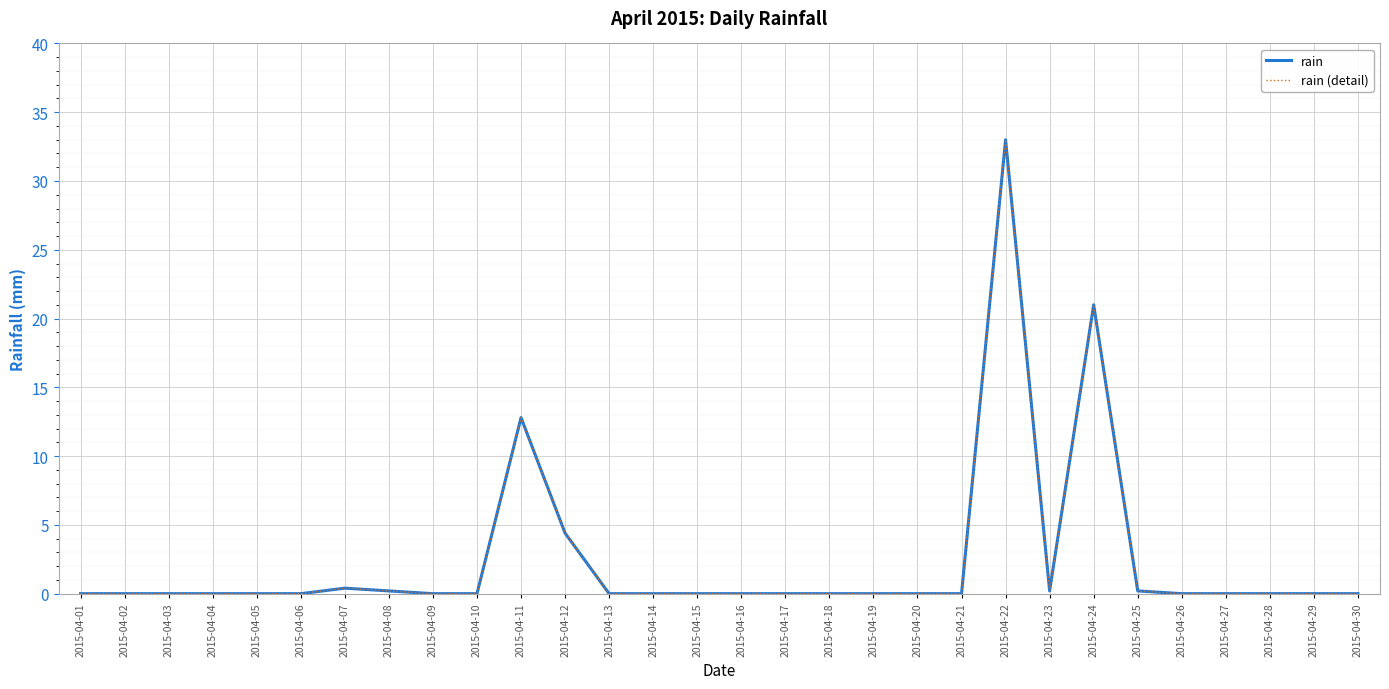

Does the chart display data point markers on the line(s)?

No